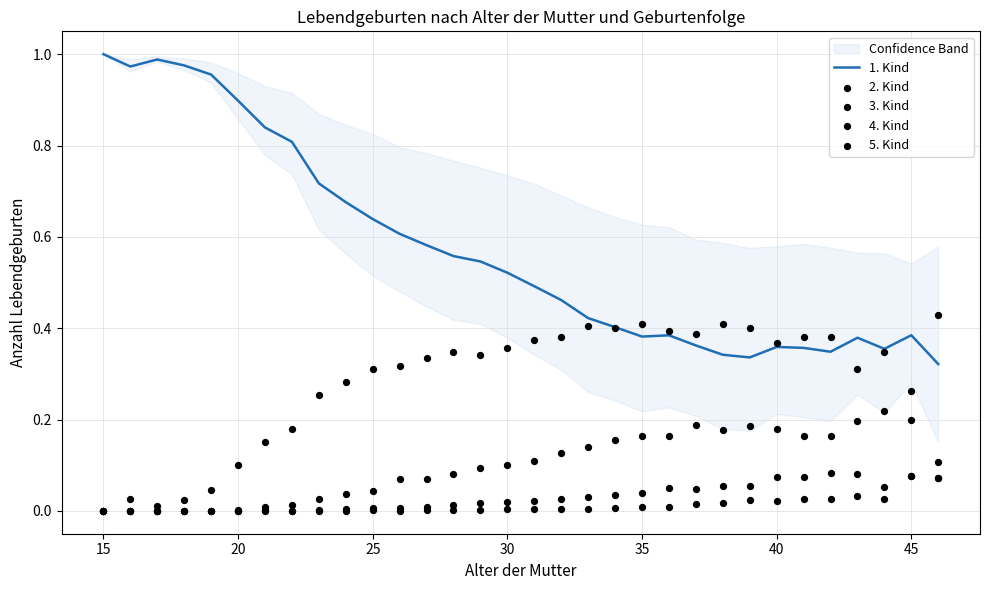

Which series contains the lowest Y value?

2. Kind